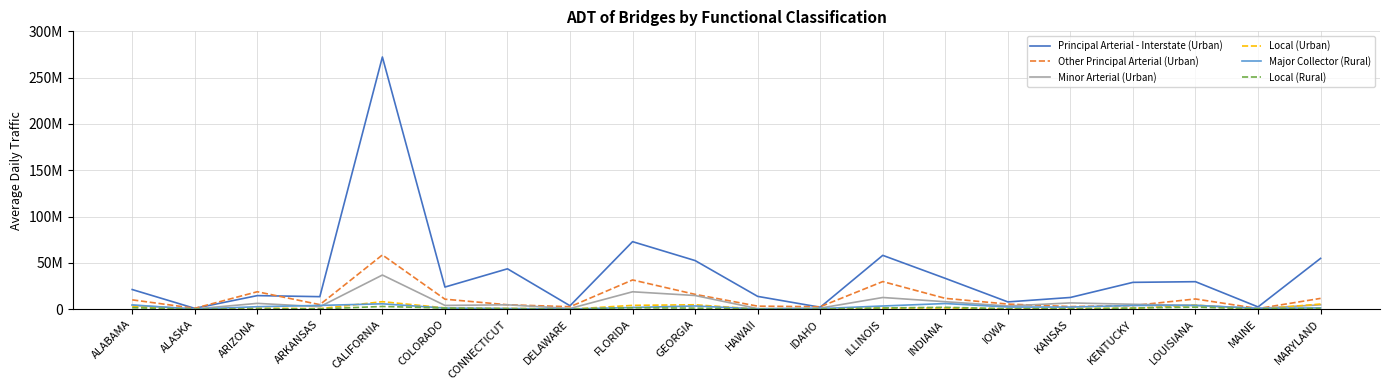

What is the difference between the maximum and minimum values in the Local (Urban) series?

8185655